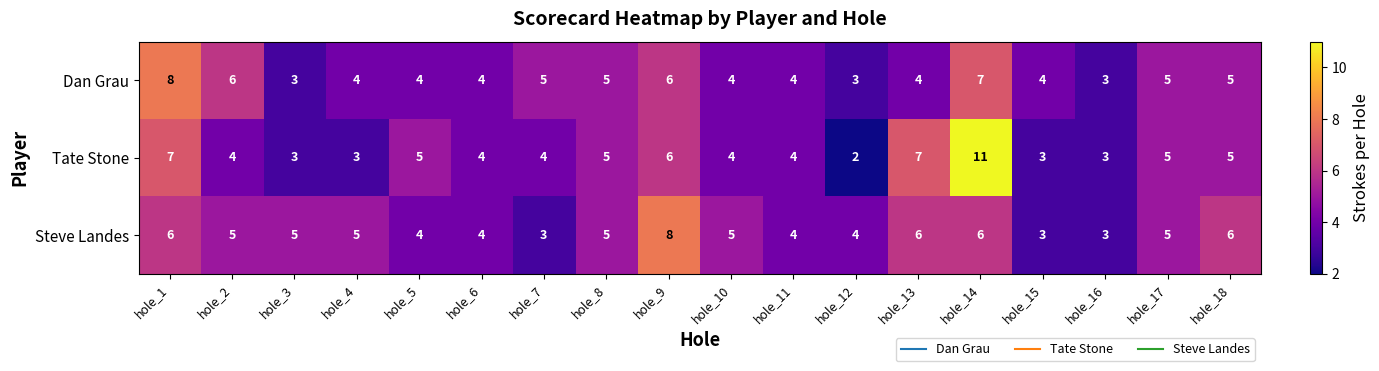

List the series in order of their overall mean, highest first.

Steve Landes, Tate Stone, Dan Grau